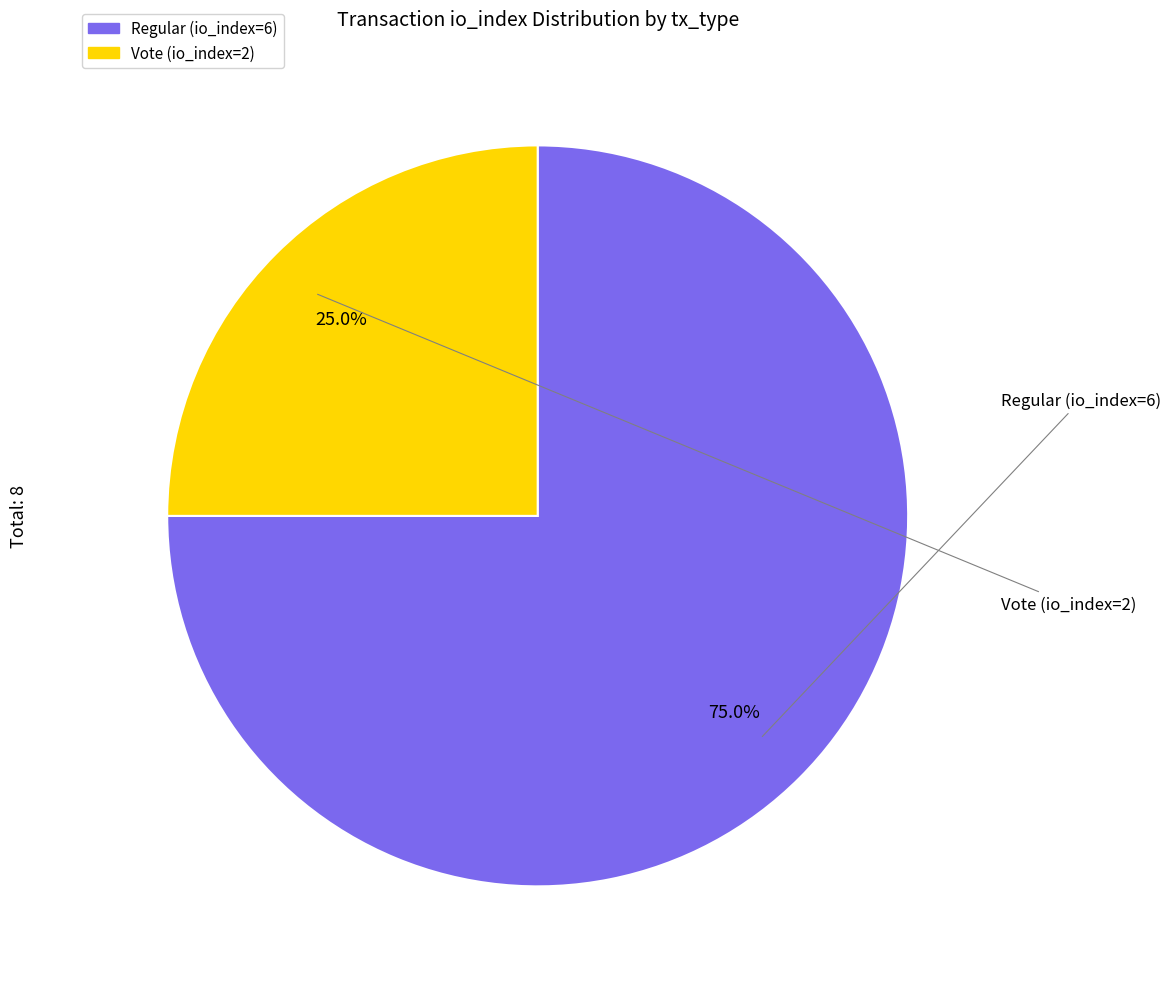

What is the majority slice?

Regular (io_index=6)